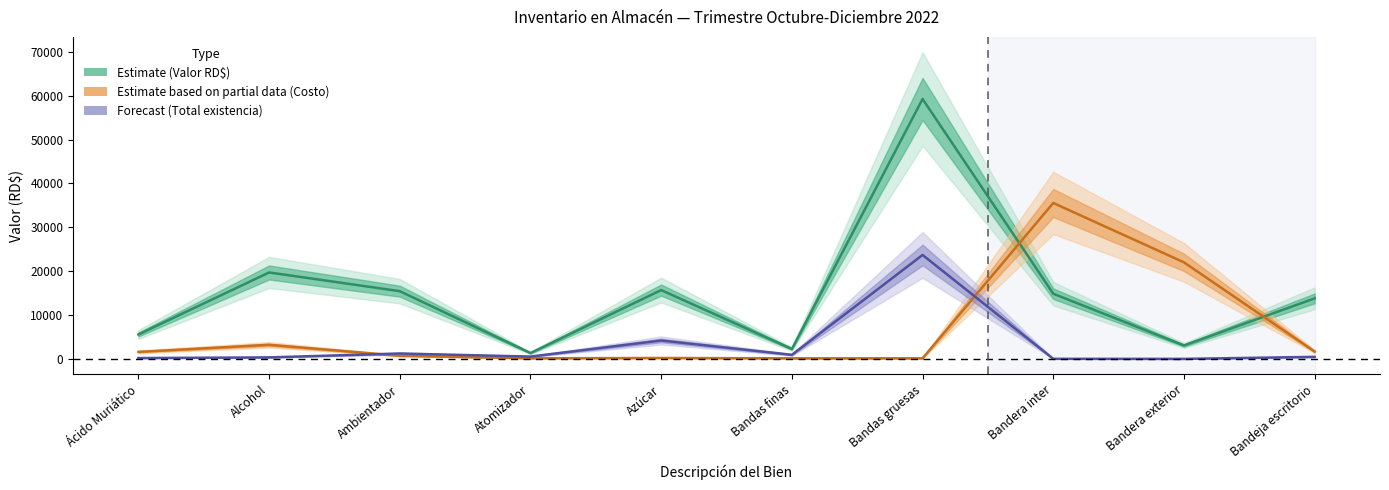

True or false: Valor en RD$ has a value of 4398.1 at Bandera exterior.

False